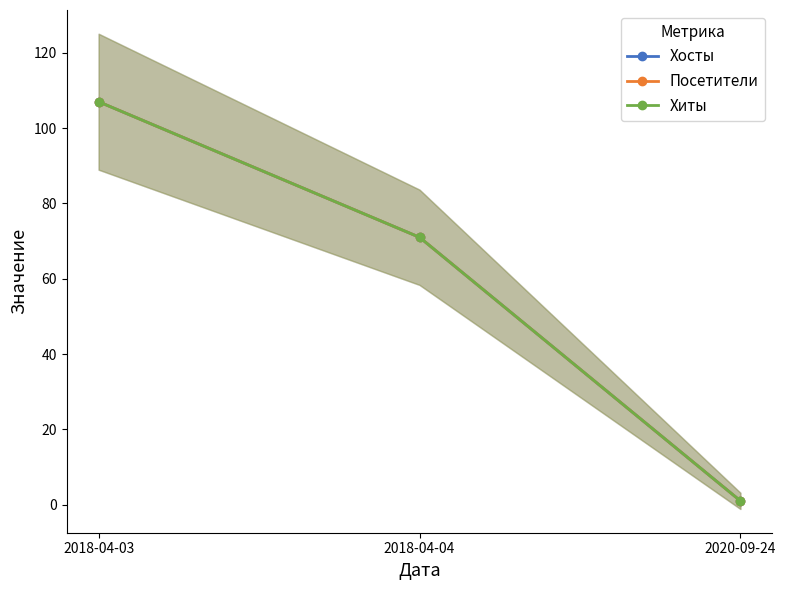

Rank the series by their maximum value, from lowest to highest.

Хосты, Посетители, Хиты